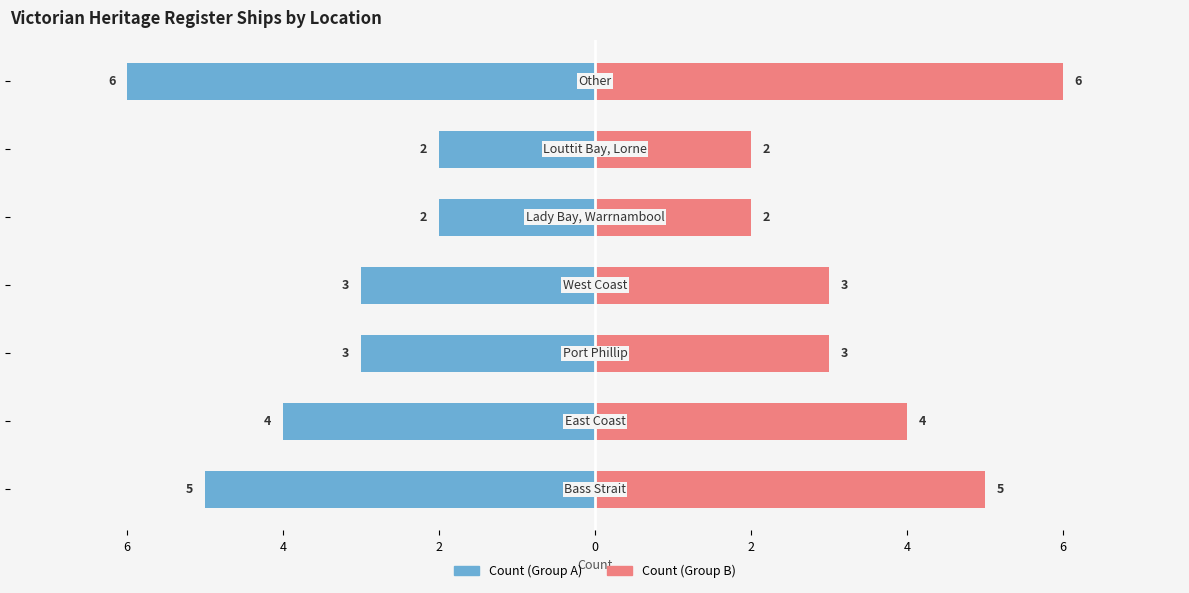

How many data points in Count (Right) are above 3?

3